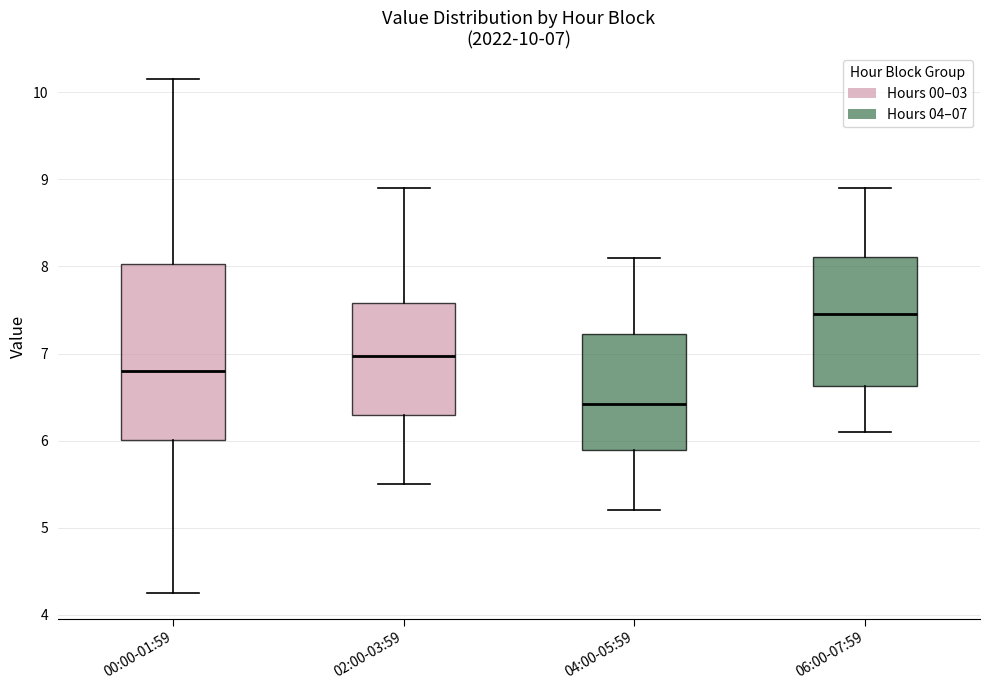

Which box is the tallest, from its lower edge to its upper edge?

00:00-01:59